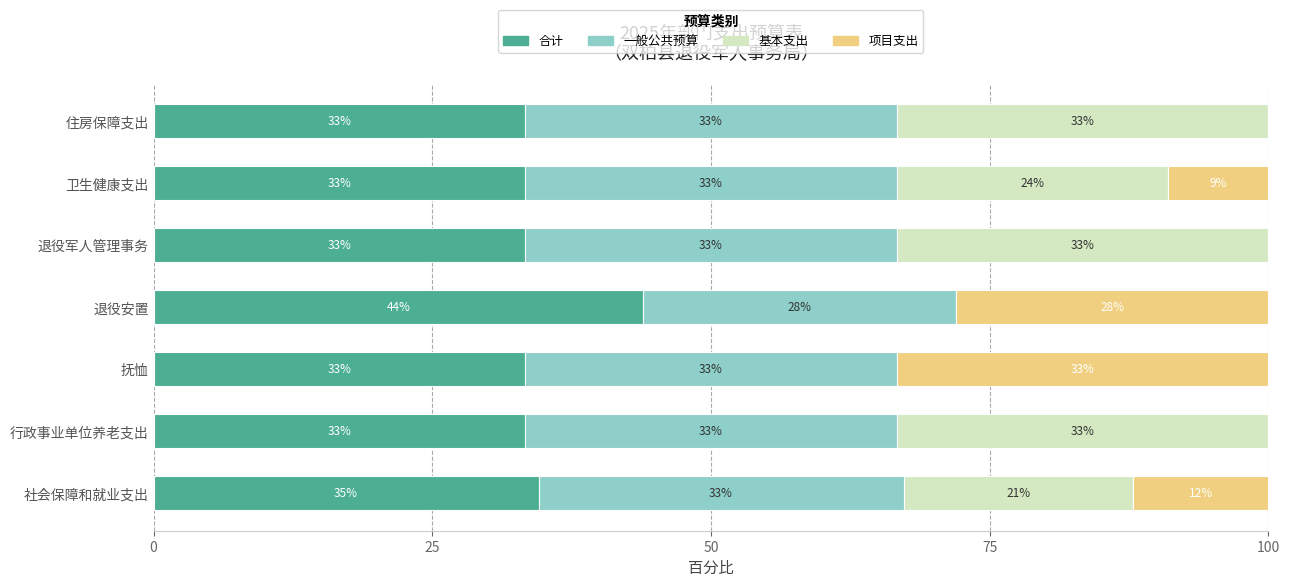

What is the sum of all 一般公共预算 values?

227.4